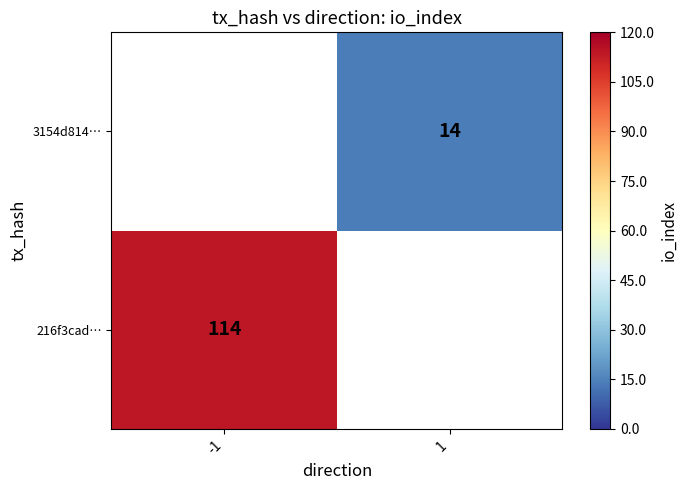

At how many categories does at least one series exceed 29?

1